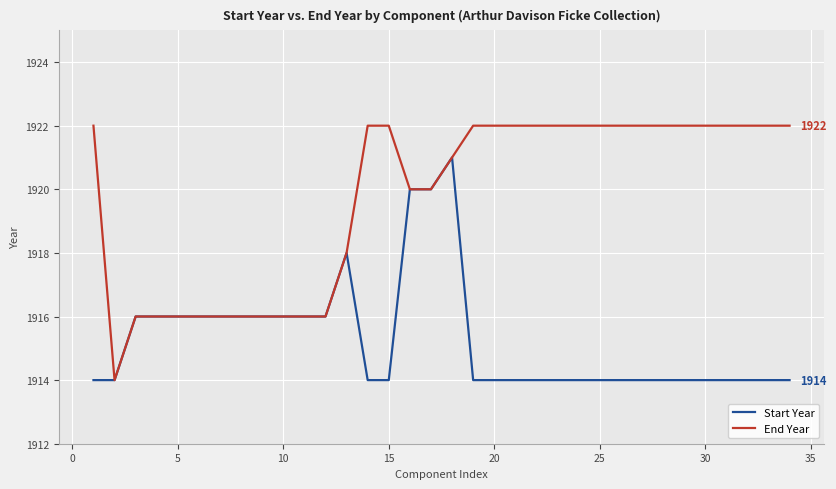

Reading left to right, extract all data points from this chart.

Start Year: 1914	1914	1916	1916	1916	1916	1916	1916	1916	1916	1916	1916	1918	1914	1914	1920	1920	1921	1914	1914	1914	1914	1914	1914	1914	1914	1914	1914	1914	1914	1914	1914	1914	1914
End Year: 1922	1914	1916	1916	1916	1916	1916	1916	1916	1916	1916	1916	1918	1922	1922	1920	1920	1921	1922	1922	1922	1922	1922	1922	1922	1922	1922	1922	1922	1922	1922	1922	1922	1922